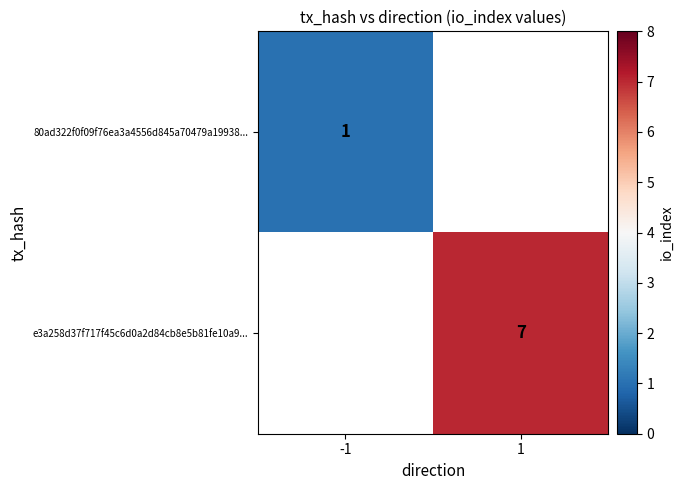

At which category does the chart reach its peak across all series?

1